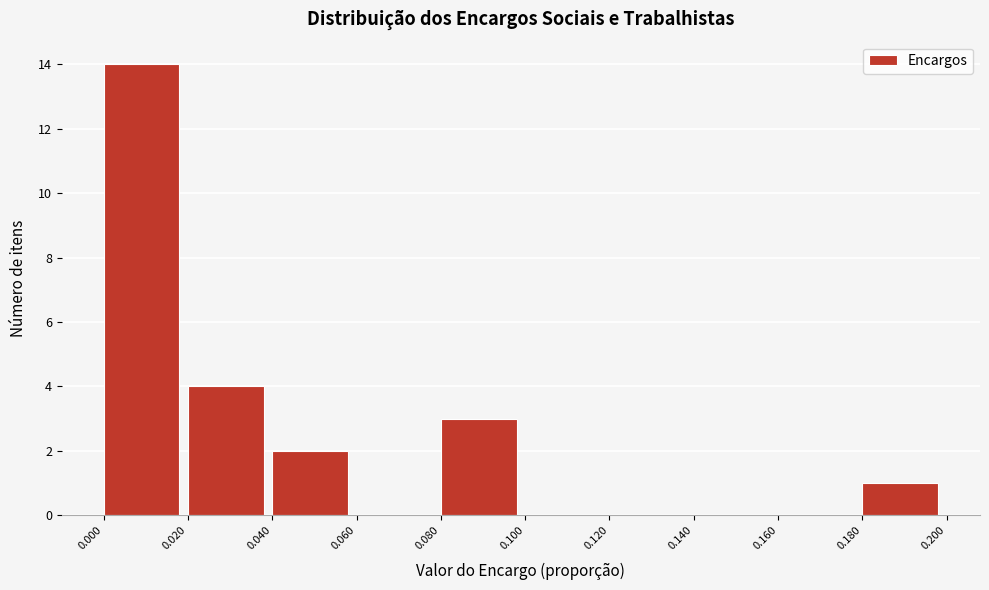

Which range on the x-axis has the tallest bar?

0.000 to 0.020